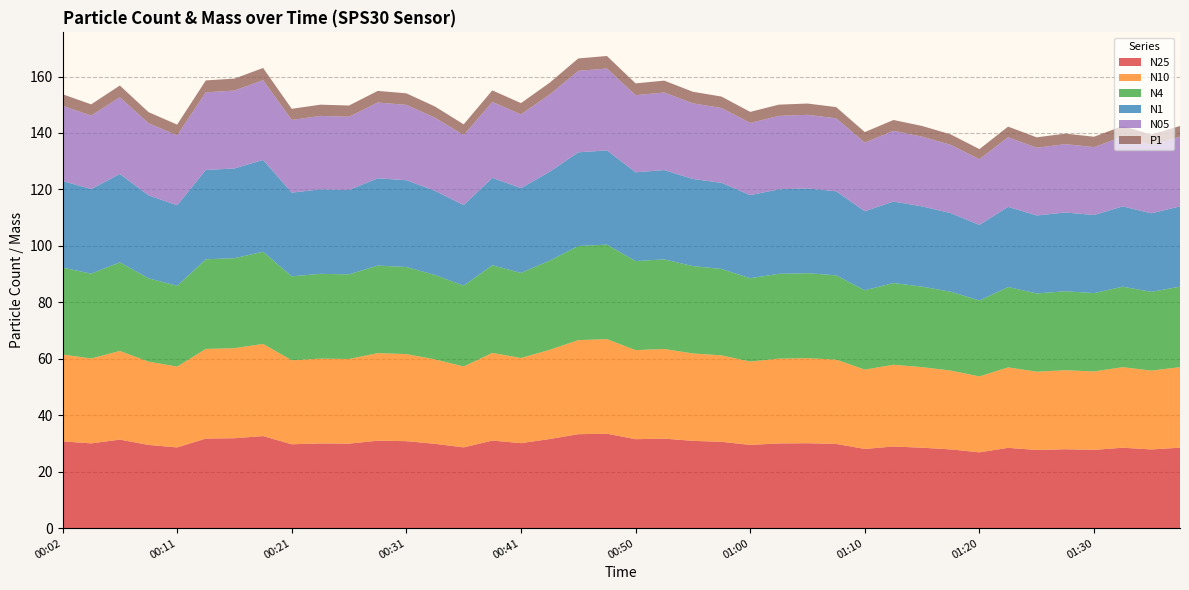

Reading left to right, list all the values displayed in this chart.

N25: 00:02=30.8	00:04=30.1	00:07=31.4	00:09=29.5	00:11=28.6	00:14=31.7	00:16=31.9	00:19=32.6	00:21=29.7	00:24=30.0	00:26=30.0	00:28=31.0	00:31=30.8	00:33=29.9	00:36=28.6	00:38=31.0	00:41=30.1	00:43=31.6	00:45=33.3	00:48=33.5	00:50=31.5	00:53=31.7	00:55=30.9	00:58=30.6	01:00=29.5	01:03=30.0	01:05=30.1	01:07=29.9	01:10=28.1	01:12=28.9	01:15=28.5	01:17=27.9	01:20=26.9	01:22=28.5	01:25=27.7	01:27=28.0	01:30=27.8	01:35=28.5	01:37=27.9	01:40=28.5
N10: 00:02=30.8	00:04=30.1	00:07=31.4	00:09=29.5	00:11=28.6	00:14=31.8	00:16=31.9	00:19=32.6	00:21=29.8	00:24=30.0	00:26=30.0	00:28=31.0	00:31=30.9	00:33=29.9	00:36=28.6	00:38=31.1	00:41=30.1	00:43=31.6	00:45=33.3	00:48=33.5	00:50=31.6	00:53=31.8	00:55=31.0	00:58=30.6	01:00=29.5	01:03=30.0	01:05=30.1	01:07=29.9	01:10=28.1	01:12=29.0	01:15=28.5	01:17=27.9	01:20=26.9	01:22=28.5	01:25=27.7	01:27=28.0	01:30=27.8	01:35=28.5	01:37=27.9	01:40=28.5
N4: 00:02=30.8	00:04=30.1	00:07=31.4	00:09=29.5	00:11=28.6	00:14=31.8	00:16=31.9	00:19=32.6	00:21=29.7	00:24=30.0	00:26=30.0	00:28=31.0	00:31=30.8	00:33=29.9	00:36=28.6	00:38=31.1	00:41=30.1	00:43=31.6	00:45=33.3	00:48=33.5	00:50=31.6	00:53=31.7	00:55=30.9	00:58=30.6	01:00=29.5	01:03=30.0	01:05=30.1	01:07=29.9	01:10=28.1	01:12=28.9	01:15=28.5	01:17=27.9	01:20=26.9	01:22=28.5	01:25=27.7	01:27=28.0	01:30=27.8	01:35=28.5	01:37=27.9	01:40=28.5
N1: 00:02=30.7	00:04=30.0	00:07=31.3	00:09=29.4	00:11=28.5	00:14=31.6	00:16=31.8	00:19=32.5	00:21=29.6	00:24=29.9	00:26=29.9	00:28=30.9	00:31=30.7	00:33=29.8	00:36=28.6	00:38=30.9	00:41=30.1	00:43=31.5	00:45=33.2	00:48=33.4	00:50=31.4	00:53=31.6	00:55=30.9	00:58=30.5	01:00=29.4	01:03=29.9	01:05=30.0	01:07=29.8	01:10=28.0	01:12=28.9	01:15=28.4	01:17=27.8	01:20=26.8	01:22=28.4	01:25=27.6	01:27=27.9	01:30=27.7	01:35=28.4	01:37=27.8	01:40=28.4
N05: 00:02=26.6	00:04=26.0	00:07=27.2	00:09=25.6	00:11=24.8	00:14=27.5	00:16=27.6	00:19=28.3	00:21=25.8	00:24=26.0	00:26=26.0	00:28=26.9	00:31=26.7	00:33=25.9	00:36=24.8	00:38=26.9	00:41=26.1	00:43=27.4	00:45=28.9	00:48=29.0	00:50=27.3	00:53=27.5	00:55=26.8	00:58=26.5	01:00=25.6	01:03=26.0	01:05=26.1	01:07=25.9	01:10=24.3	01:12=25.1	01:15=24.7	01:17=24.2	01:20=23.3	01:22=24.7	01:25=24.0	01:27=24.2	01:30=24.0	01:35=24.7	01:37=24.2	01:40=24.7
P1: 00:02=4.1	00:04=4.0	00:07=4.2	00:09=3.9	00:11=3.8	00:14=4.2	00:16=4.2	00:19=4.3	00:21=3.9	00:24=4.0	00:26=4.0	00:28=4.1	00:31=4.1	00:33=4.0	00:36=3.8	00:38=4.1	00:41=4.0	00:43=4.2	00:45=4.4	00:48=4.4	00:50=4.2	00:53=4.2	00:55=4.1	00:58=4.0	01:00=3.9	01:03=4.0	01:05=4.0	01:07=4.0	01:10=3.7	01:12=3.8	01:15=3.8	01:17=3.7	01:20=3.6	01:22=3.8	01:25=3.7	01:27=3.7	01:30=3.7	01:35=3.8	01:37=3.7	01:40=3.8